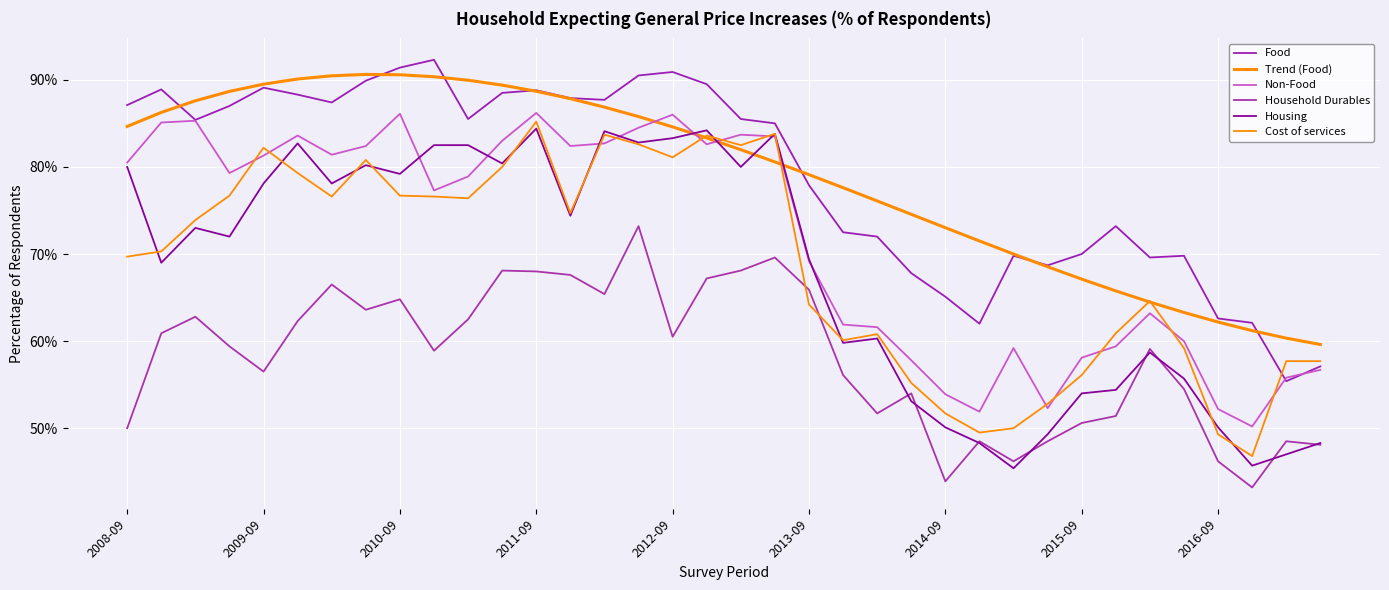

What is the difference between the maximum and minimum values in the Housing series?

39.0